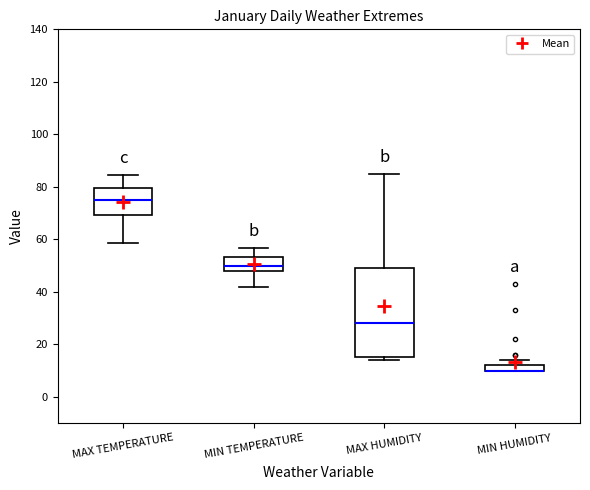

Where is the lower edge of the box for MIN TEMPERATURE on the y-axis? The values are not printed on the chart, so give them approximately, as read against the axis.

48